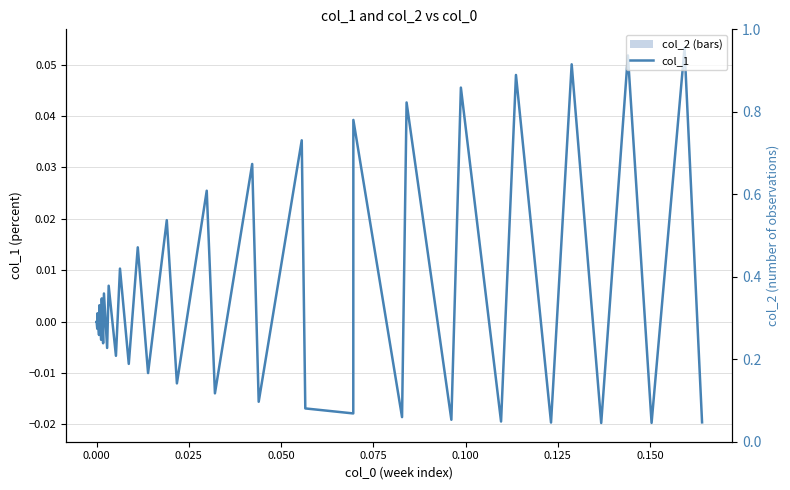

What are all the series names shown in the legend?

col_1, col_2 (bars)